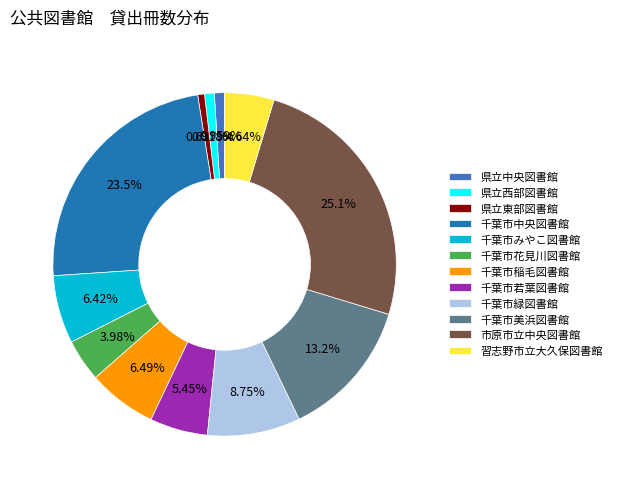

Does 県立中央図書館 represent more than half of the total?

No